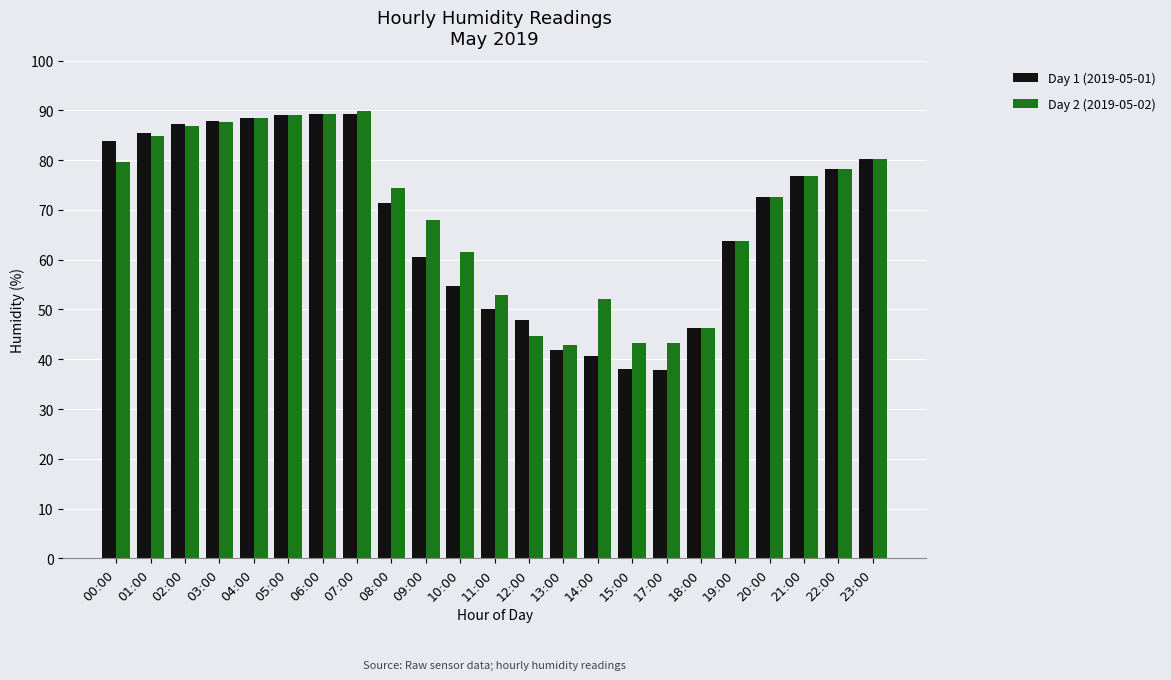

Are the bars horizontal?

No